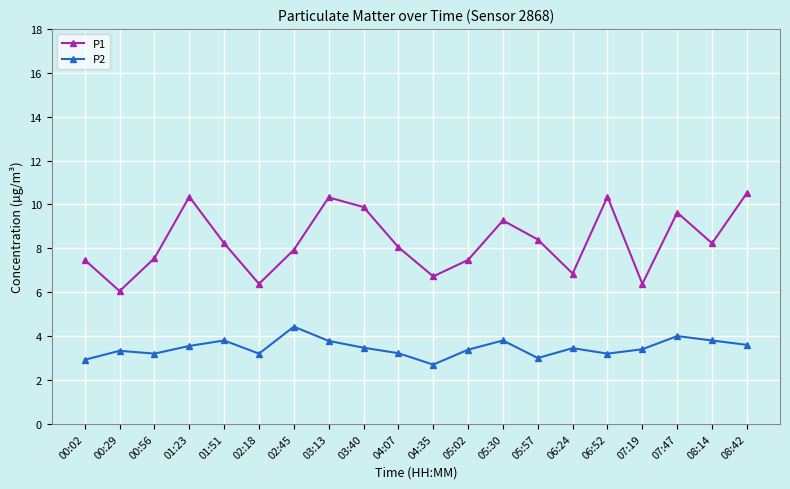

What are all the series names shown in the legend?

P1, P2